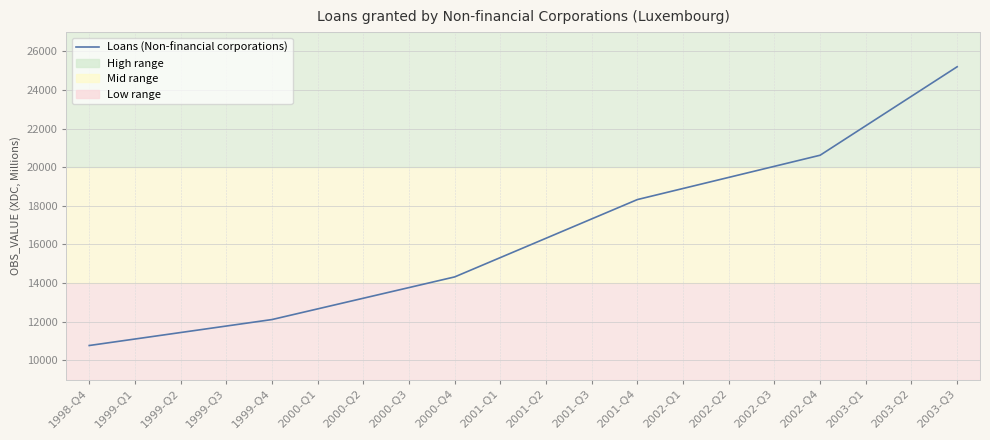

How many lines are shown in the chart?

1